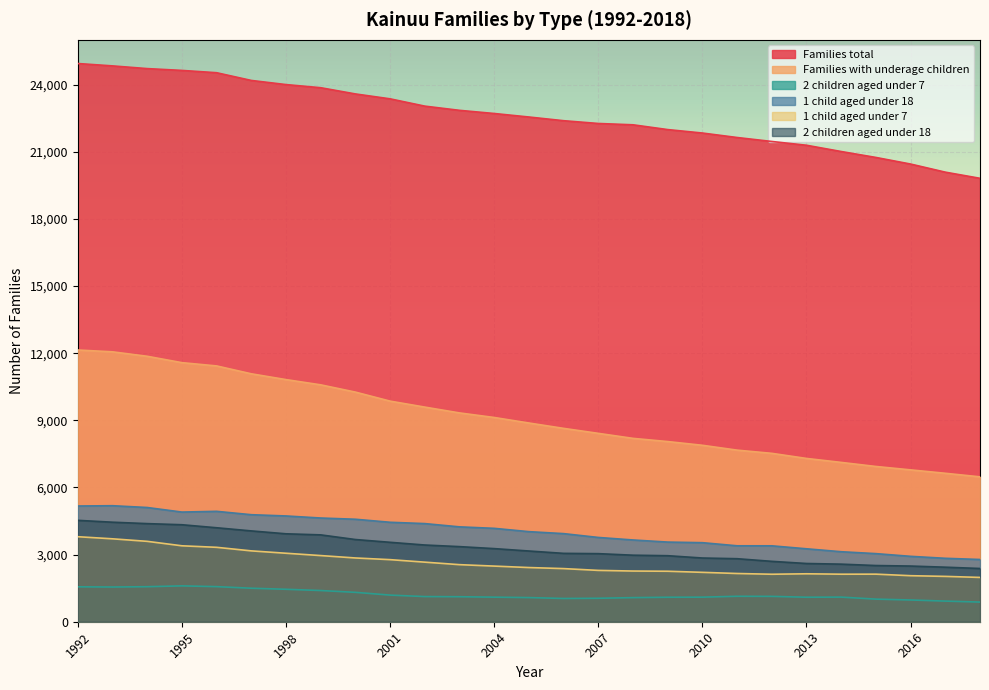

Which series has the largest total across all categories?

Families total